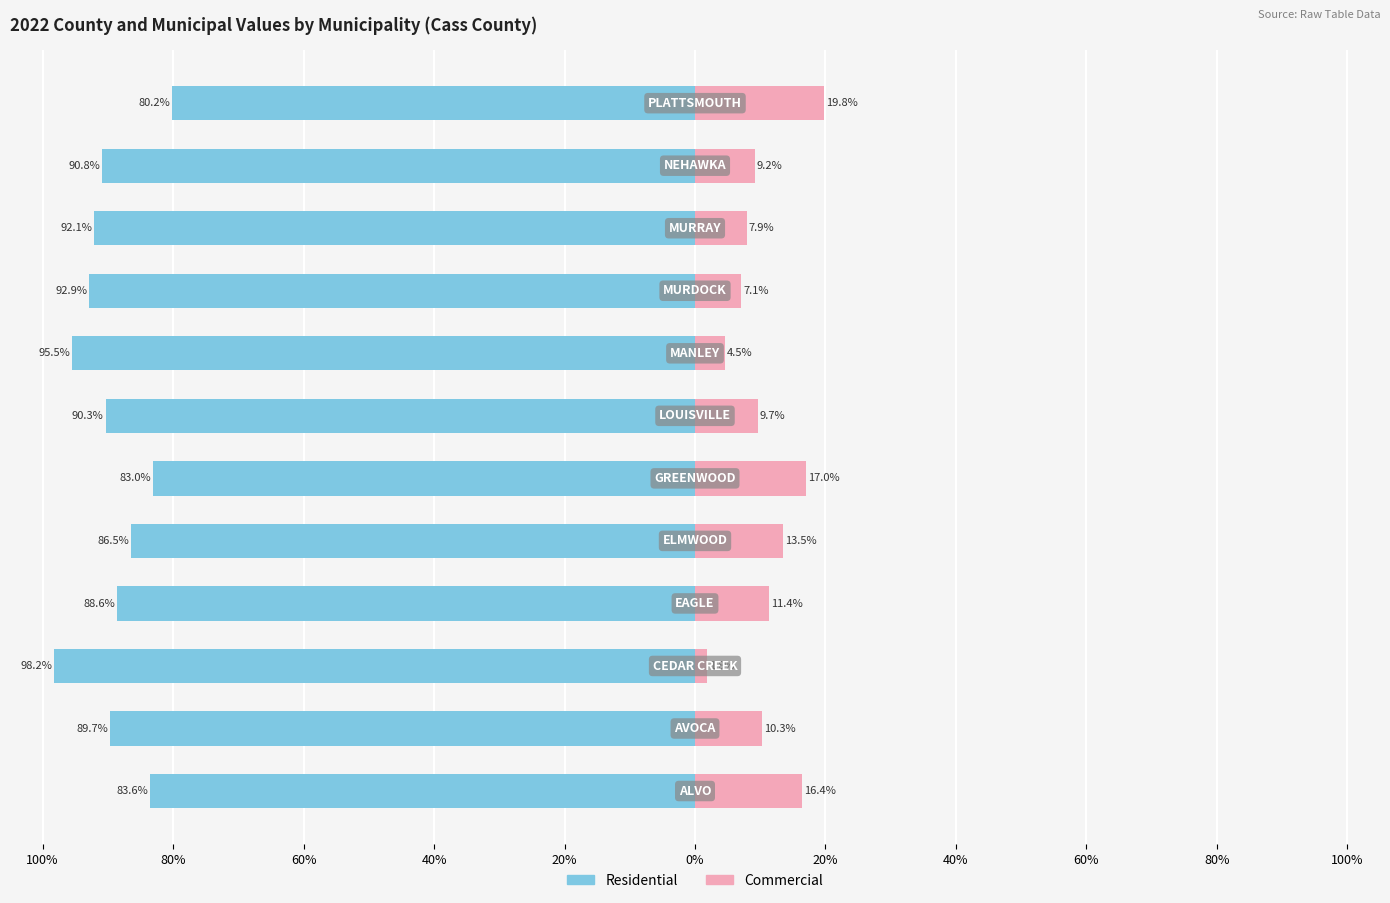

Reading left to right, extract all data points from this chart.

Residential: -83.6	-89.7	-98.2	-88.6	-86.5	-83.0	-90.3	-95.5	-92.9	-92.1	-90.8	-80.2
Commercial: 16.4	10.3	1.8	11.4	13.5	17.0	9.7	4.5	7.1	7.9	9.2	19.8